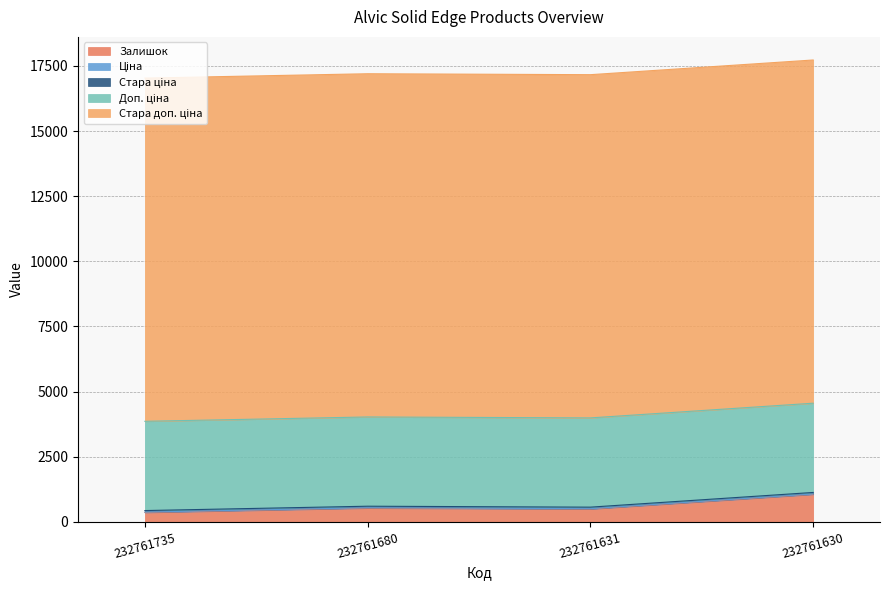

Reading left to right, transcribe all the data shown in this chart.

Залишок: 232761735=361.0	232761680=528.0	232761631=492.0	232761630=1056.0
Ціна: 232761735=15.2	232761680=15.2	232761631=15.2	232761630=15.2
Стара ціна: 232761735=58.5	232761680=58.5	232761631=58.5	232761630=58.5
Доп. ціна: 232761735=3425.0	232761680=3425.0	232761631=3425.0	232761630=3425.0
Стара доп. ціна: 232761735=13171.5	232761680=13171.5	232761631=13171.5	232761630=13171.5